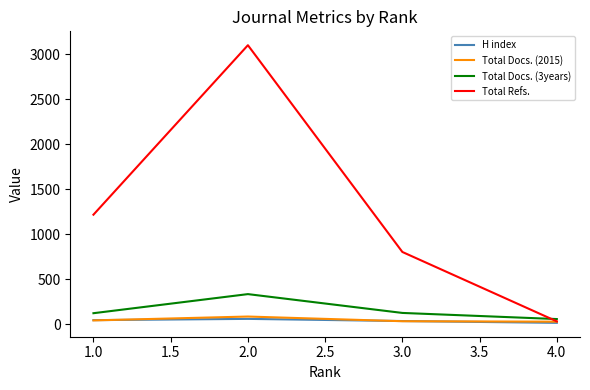

The value of Total Refs. at 1.0 is 1216. True or false?

True